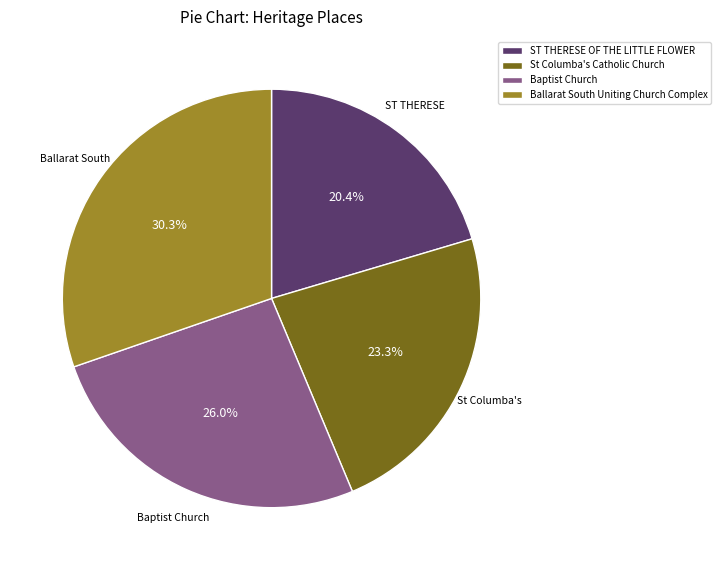

Does St Columba's Catholic Church account for over 50% of the chart?

No